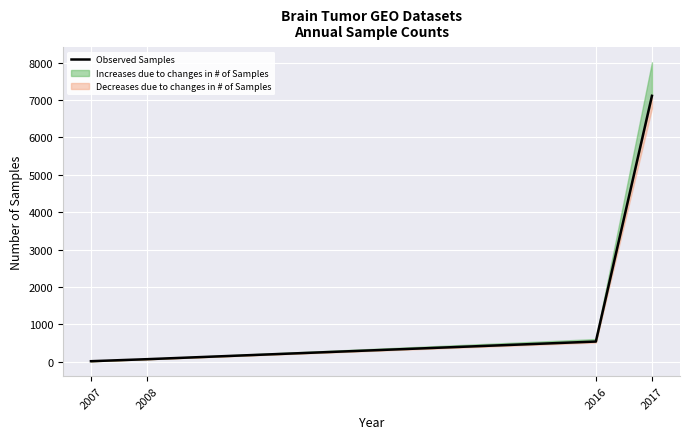

At which label does the data first exceed 538?

2017